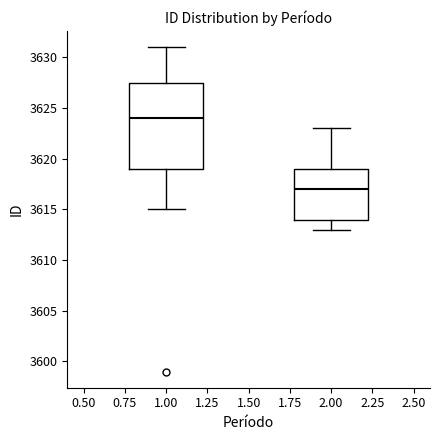

Reading left to right, read every box against the y-axis: the position of its median line, the range the box covers, and the ends of its whiskers. The values are not printed on the chart, so give them approximately, as read against the axis.

1.00: median 3624.0, box 3619.0 to 3627.5, whiskers 3615.0 to 3631.0
2.00: median 3617.0, box 3614.0 to 3619.0, whiskers 3613.0 to 3623.0